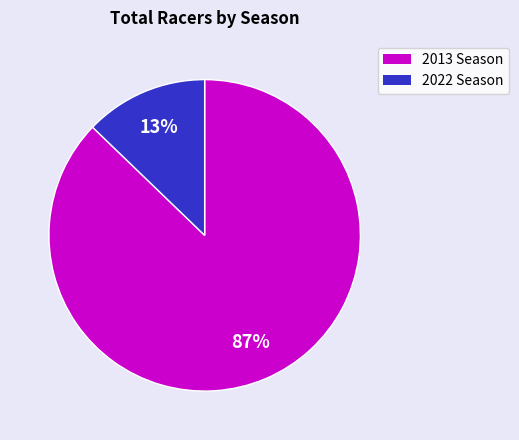

To the nearest percent, what percentage of the pie is 2022 Season?

13%